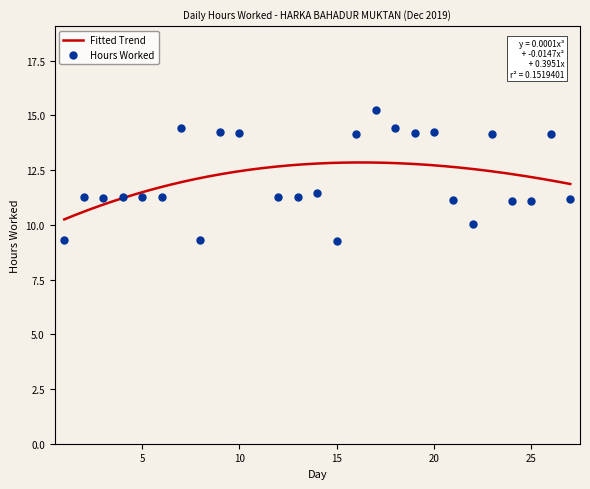

Which has a higher value, 18 or 5?

18